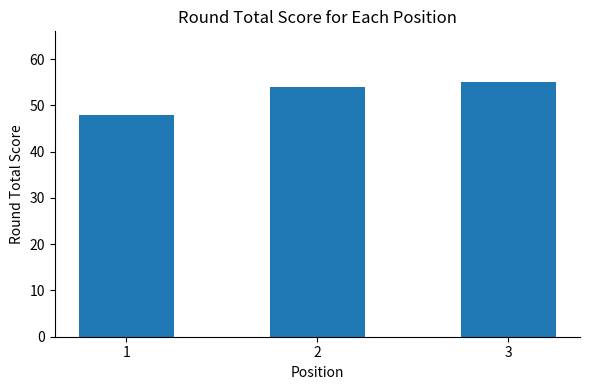

What is the sum of all values?

157